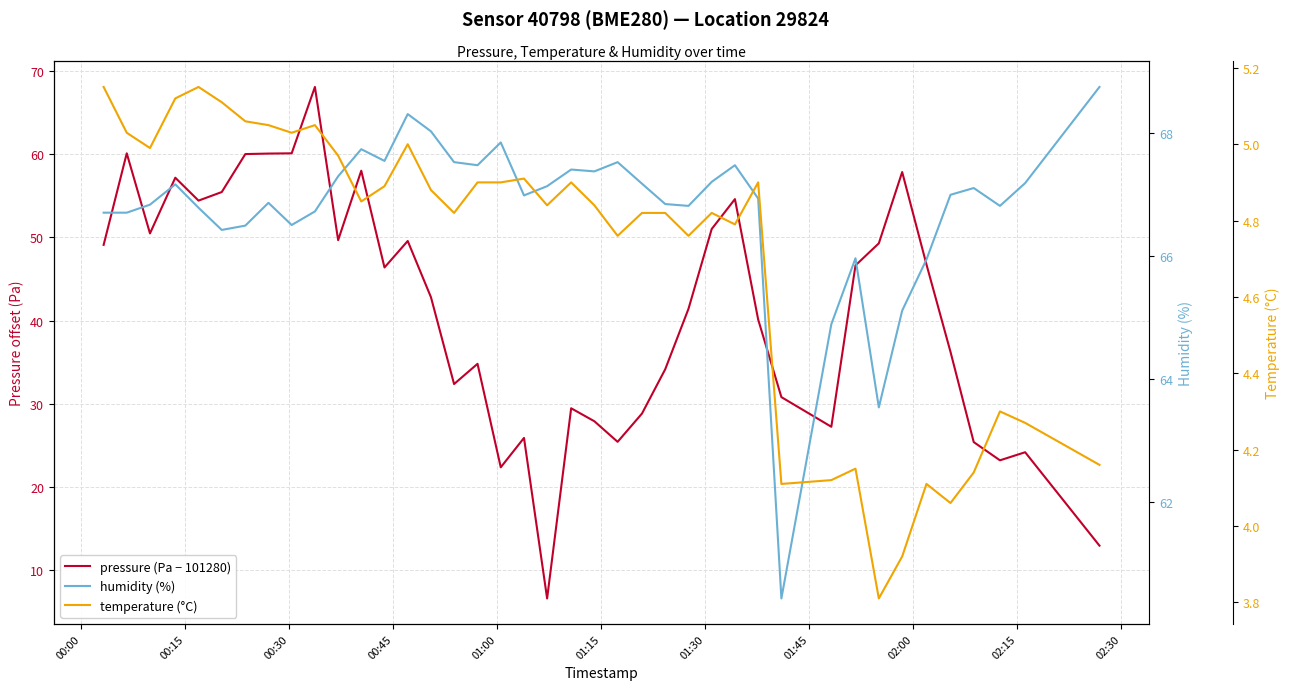

Reading left to right, list all the values displayed in this chart.

pressure (Pa − 101280): 49.1	60.1	50.5	57.2	54.4	55.4	60.0	60.1	60.1	68.1	49.7	58.0	46.4	49.6	42.8	32.4	34.8	22.4	25.9	6.6	29.5	27.9	25.4	28.8	34.2	41.4	51.0	54.6	40.1	30.8	27.2	46.6	49.3	57.8	46.8	36.2	25.4	23.2	24.2	13.0
humidity (%): 66.7	66.7	66.8	67.2	66.8	66.4	66.5	66.9	66.5	66.7	67.3	67.7	67.5	68.3	68.0	67.5	67.5	67.8	67.0	67.1	67.4	67.4	67.5	67.2	66.8	66.8	67.2	67.5	66.9	60.4	64.9	66.0	63.5	65.1	65.9	67.0	67.1	66.8	67.2	68.7
temperature (°C): 5.2	5.0	5.0	5.1	5.2	5.1	5.1	5.0	5.0	5.0	5.0	4.8	4.9	5.0	4.9	4.8	4.9	4.9	4.9	4.8	4.9	4.8	4.8	4.8	4.8	4.8	4.8	4.8	4.9	4.1	4.1	4.2	3.8	3.9	4.1	4.1	4.1	4.3	4.3	4.2